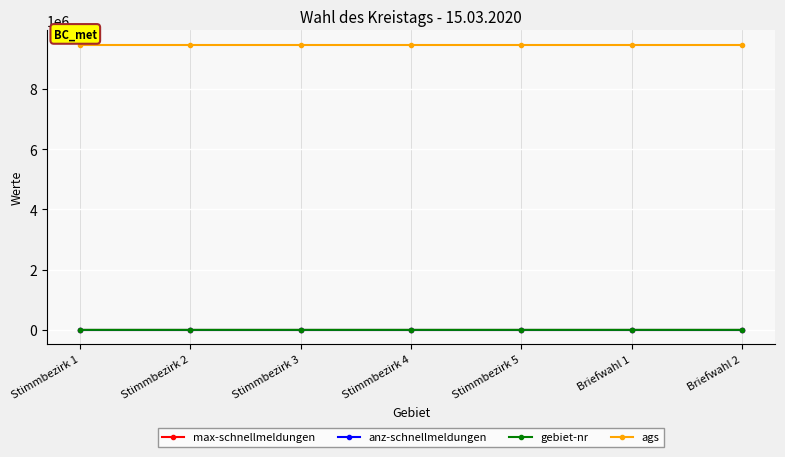

True or false: ags has a value of 9473120 at Stimmbezirk 4.

True